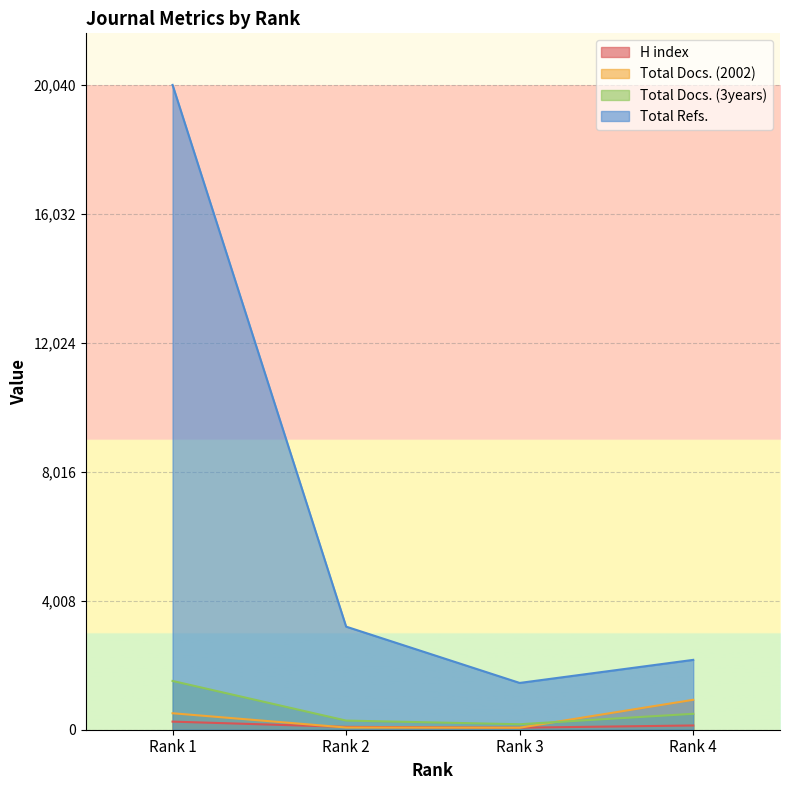

How many values in the Total Refs. series exceed 3204?

1